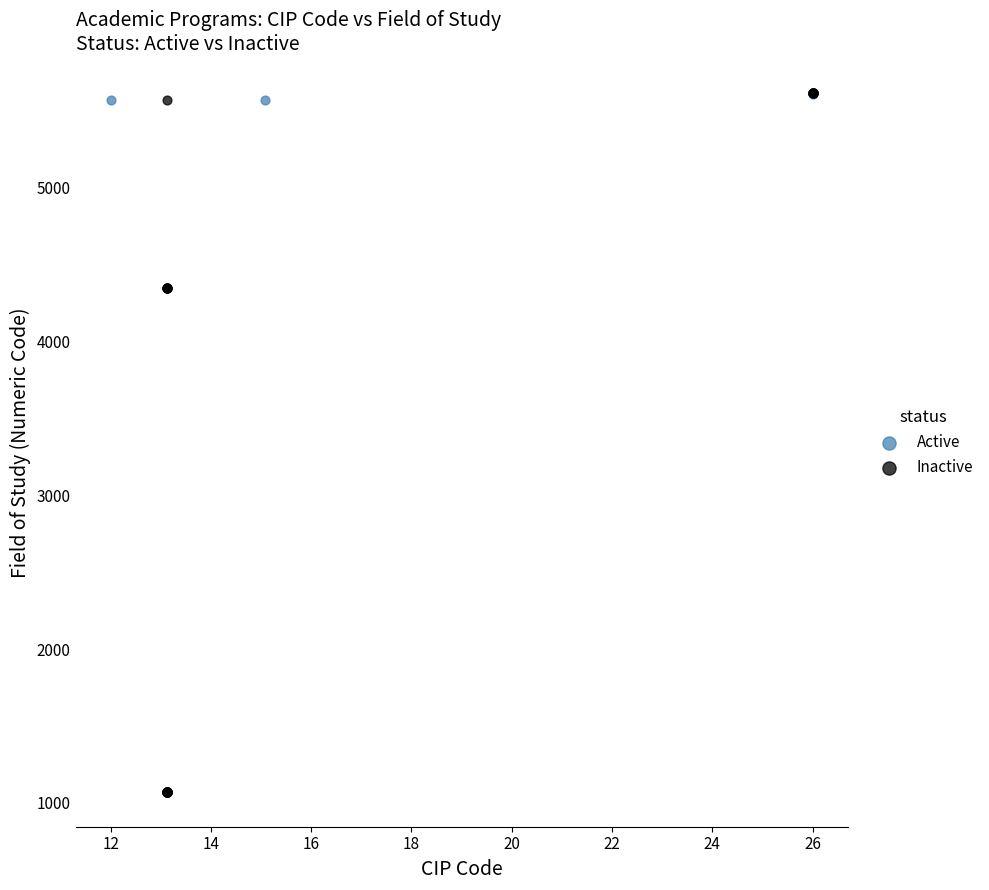

What are all the series names shown in the legend?

Active, Inactive